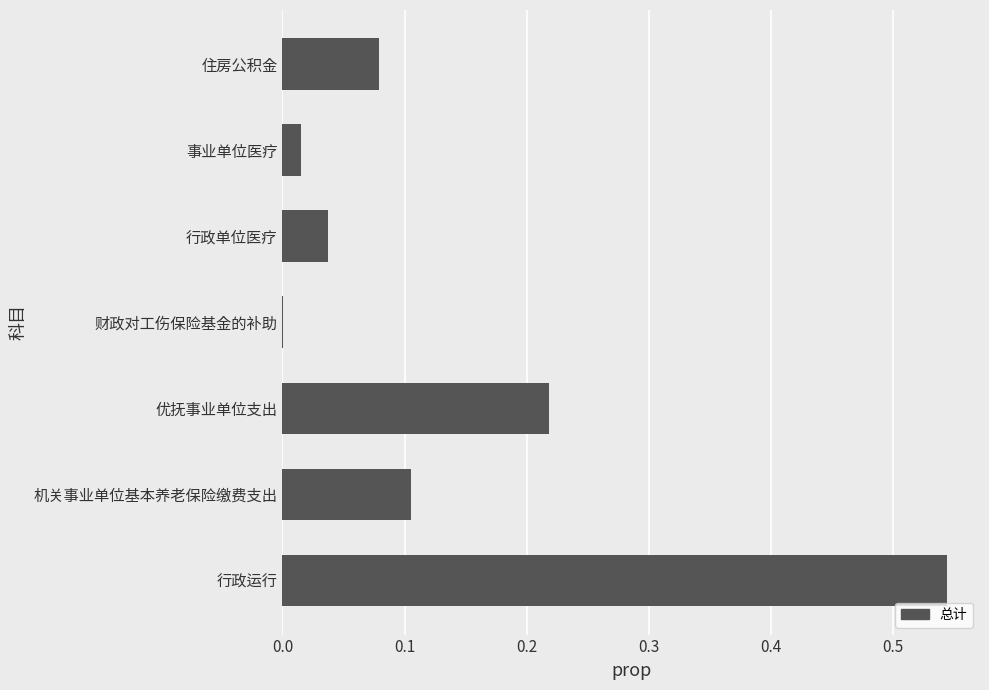

Are the bars horizontal?

Yes